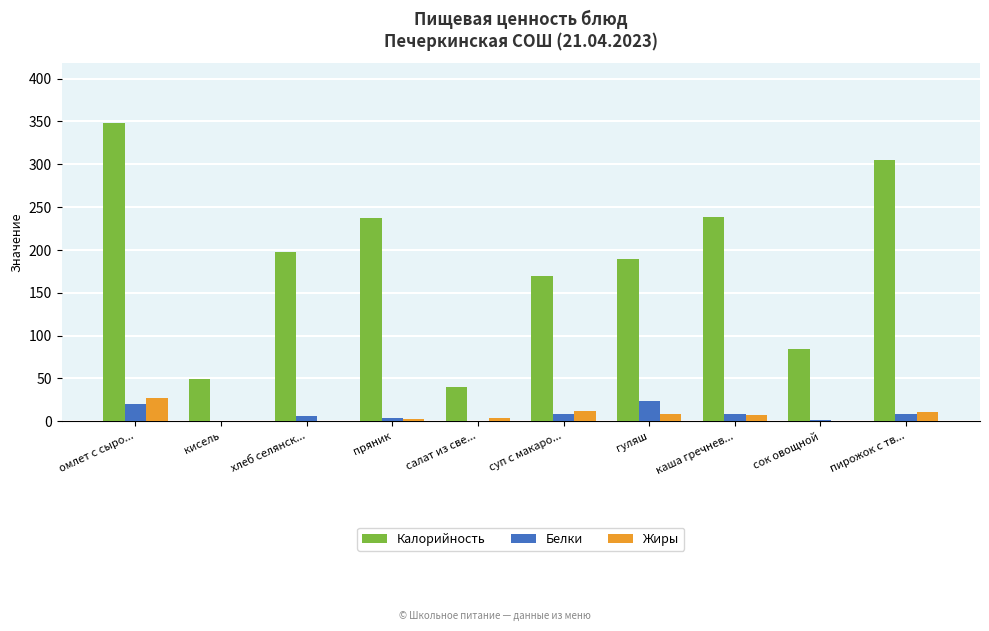

Are the bars grouped side by side (vs. stacked)?

Yes